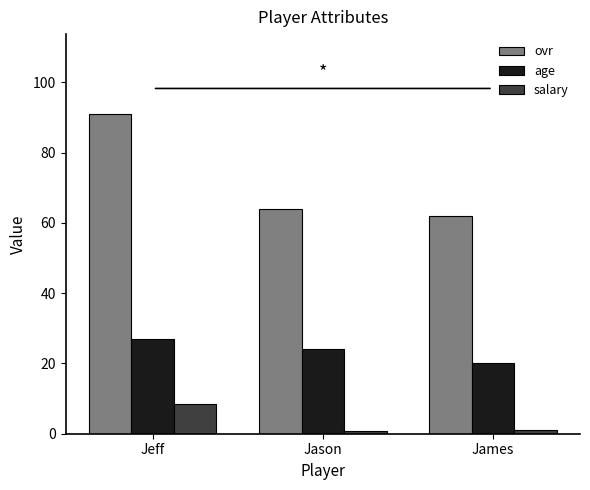

How many values in the salary series are below 1?

1